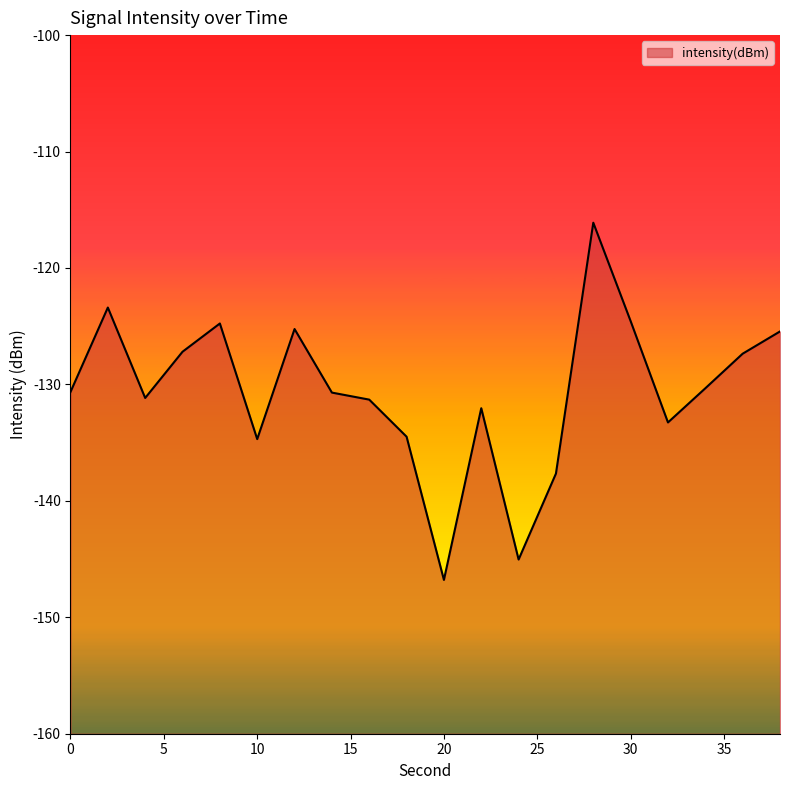

The value at 34 is -29.1. True or false?

False